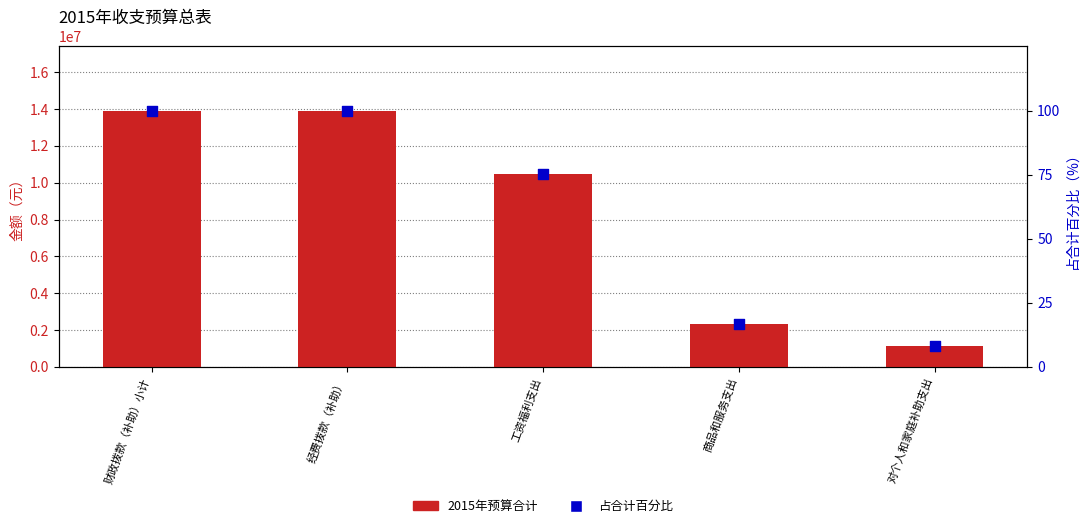

Which series contains the lowest Y value?

占合计百分比